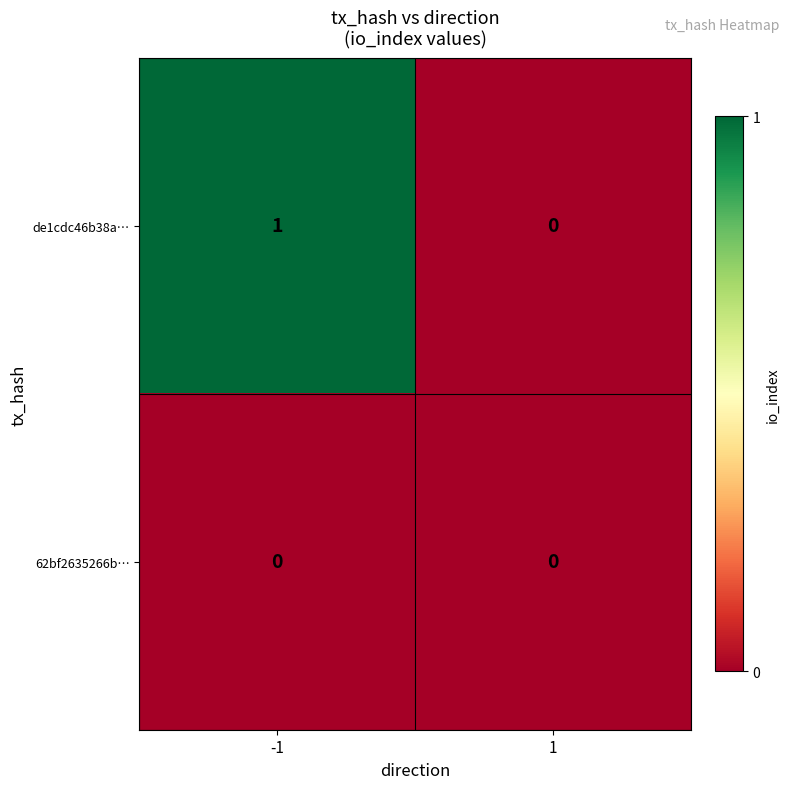

Which series has the largest range (max minus min)?

de1cdc46b38a…